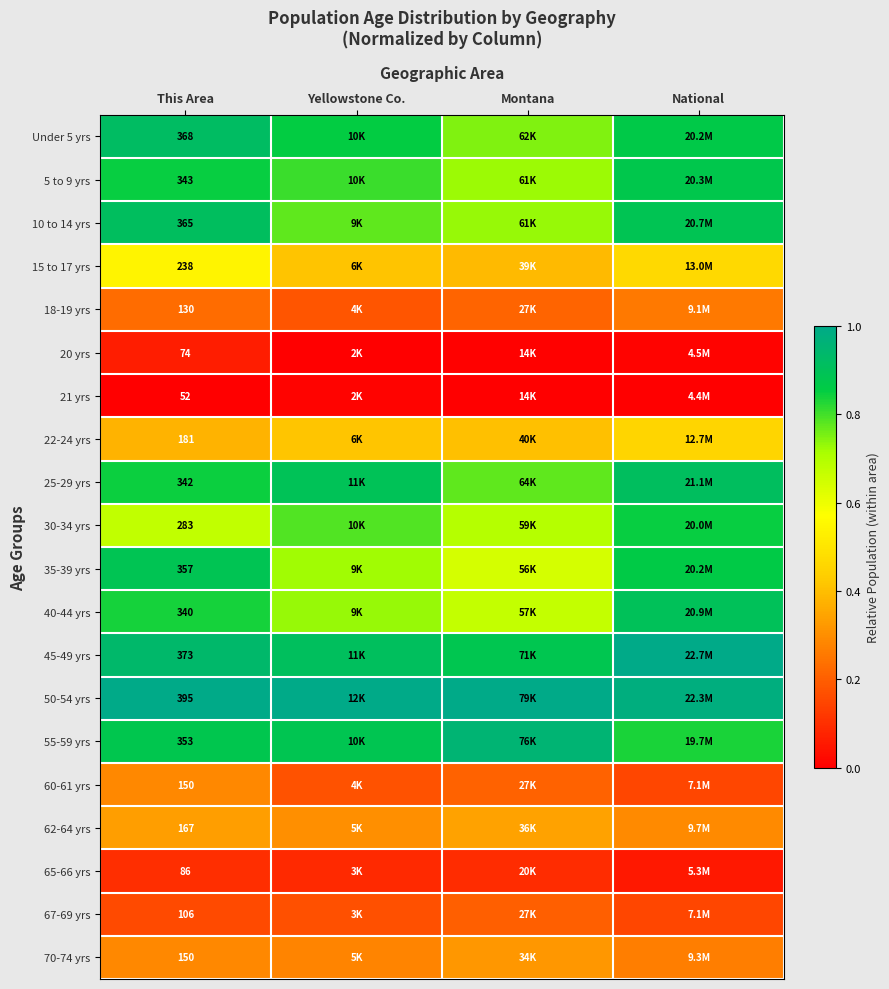

Is the value of 55-59 yrs at This Area greater than the value of 35-39 yrs at This Area?

No